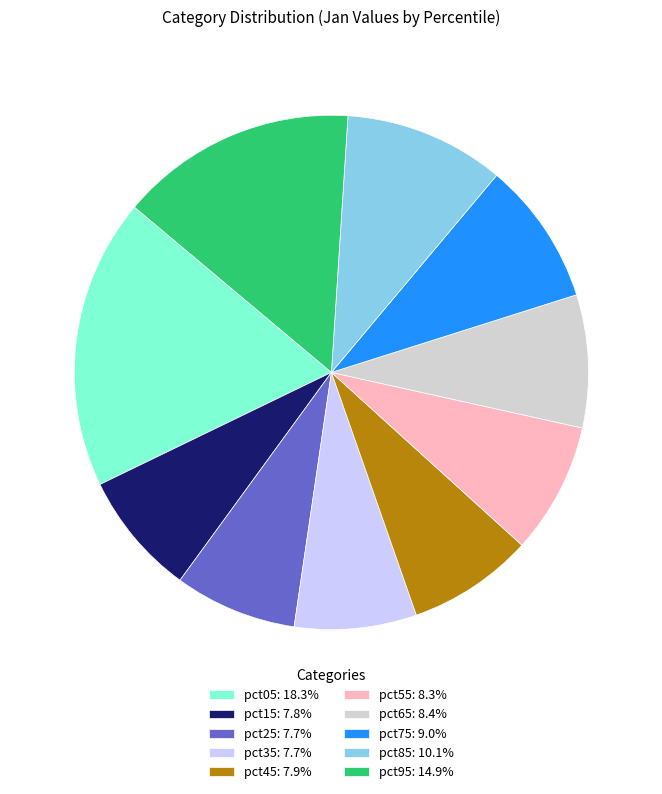

Is pct15: 7.8% the majority of the pie?

No